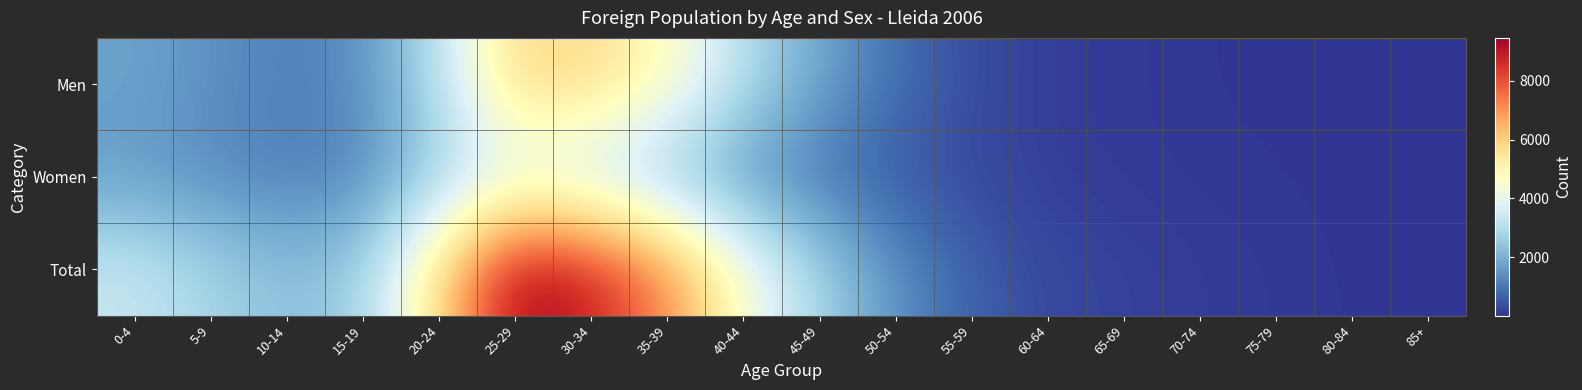

Reading right to left, extract all data points from this chart.

Men: 85+=14	80-84=16	75-79=32	70-74=52	65-69=104	60-64=143	55-59=367	50-54=909	45-49=1797	40-44=3044	35-39=4819	30-34=5772	25-29=5857	20-24=3102	15-19=1387	10-14=1191	5-9=1440	0-4=1767
Women: 85+=22	80-84=24	75-79=56	70-74=72	65-69=110	60-64=151	55-59=309	50-54=541	45-49=961	40-44=1474	35-39=2369	30-34=3114	25-29=3607	20-24=2664	15-19=1249	10-14=1142	5-9=1337	0-4=1618
Total: 85+=36	80-84=40	75-79=88	70-74=124	65-69=214	60-64=294	55-59=676	50-54=1450	45-49=2758	40-44=4518	35-39=7188	30-34=8886	25-29=9464	20-24=5766	15-19=2636	10-14=2333	5-9=2777	0-4=3385